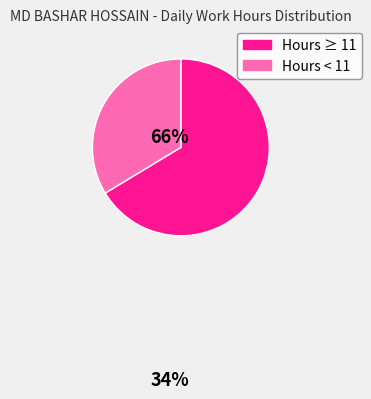

Is there a majority slice in this chart?

Yes